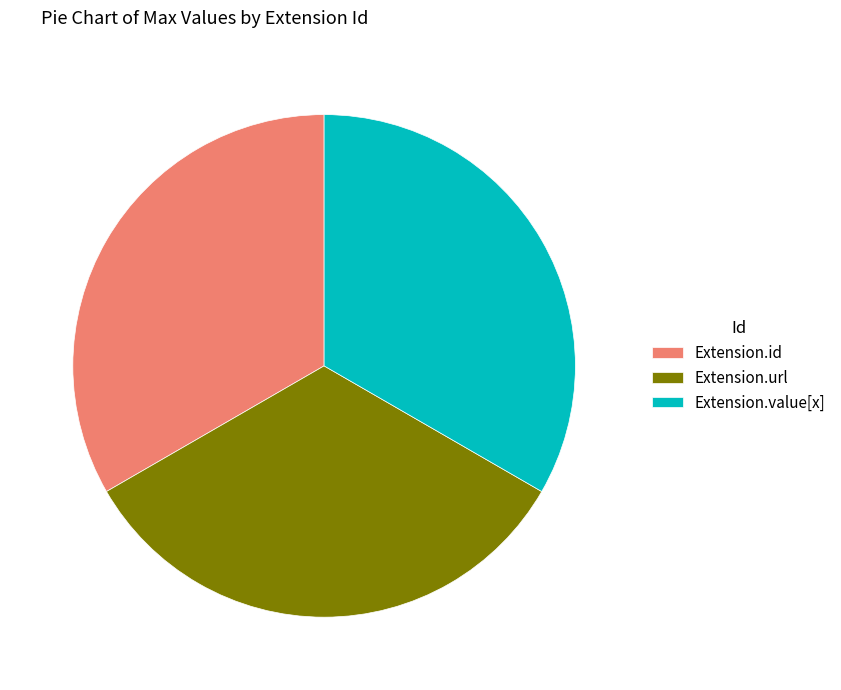

Combined, do Extension.value[x] and Extension.url account for over 50%?

Yes